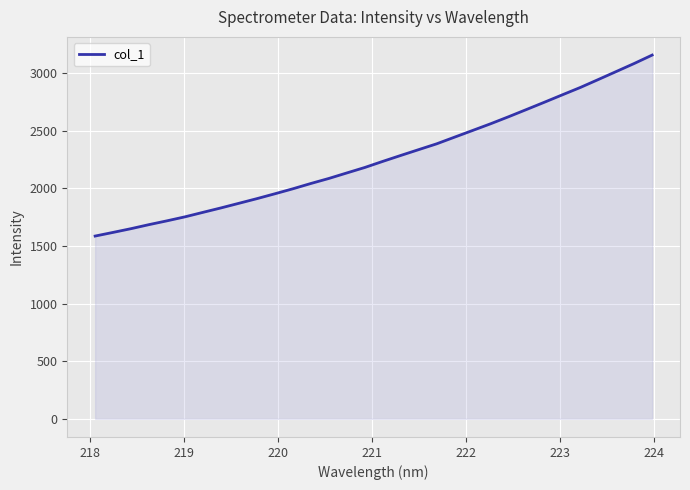

What is the average value?

2265.2